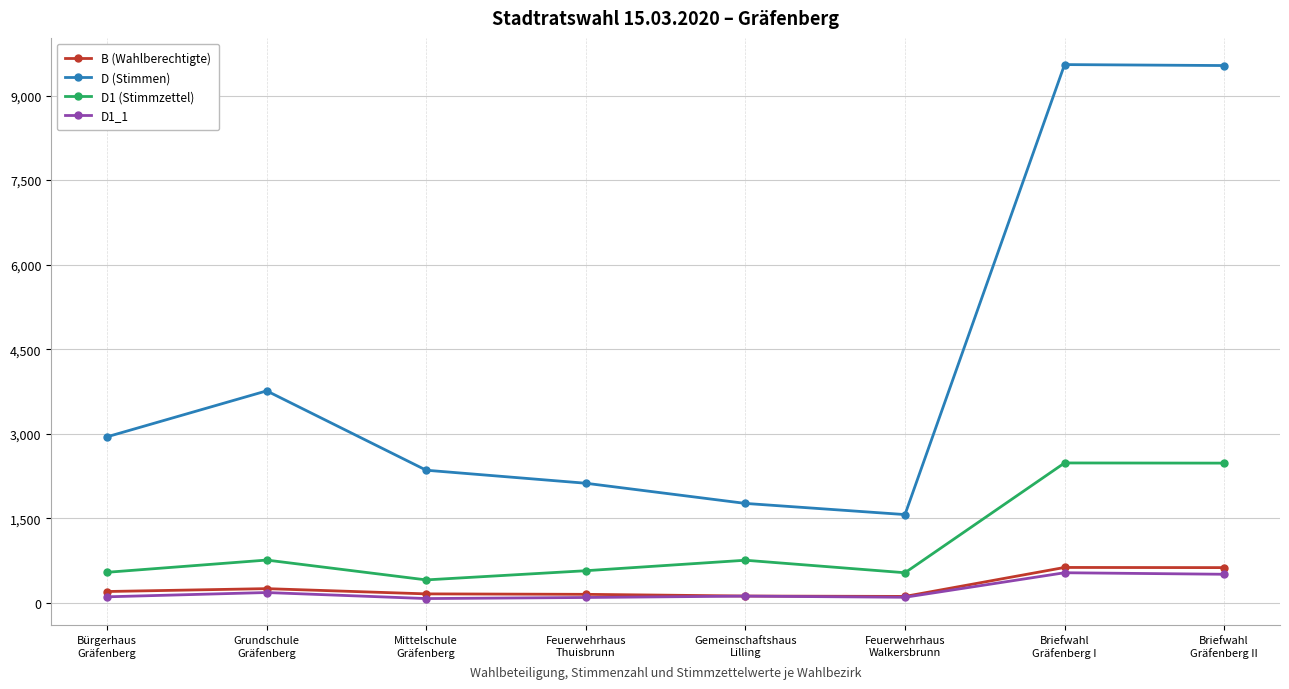

Which series has the largest total across all categories?

D (Stimmen)